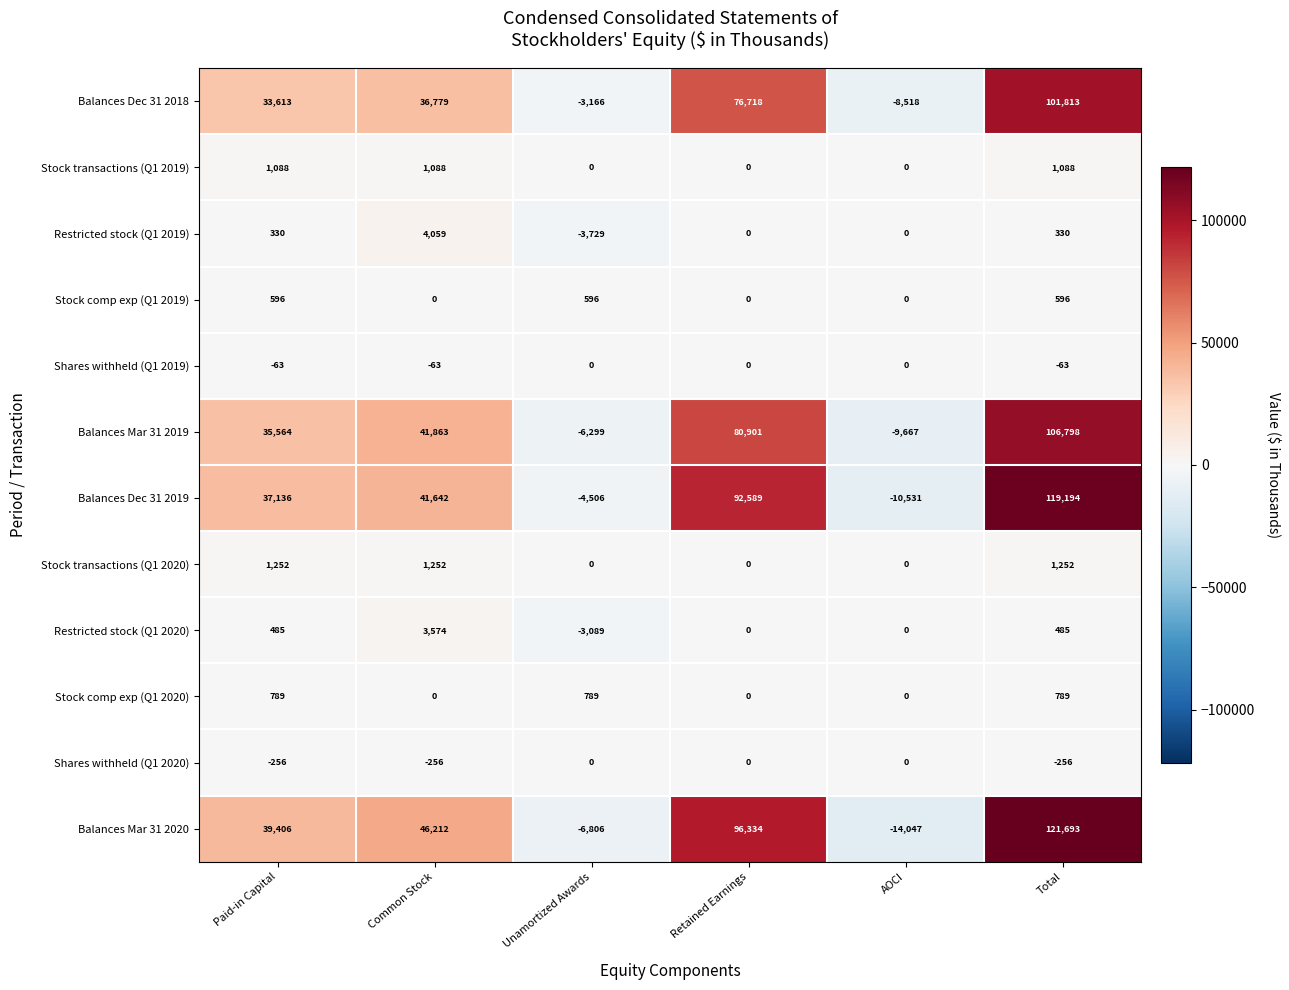

What is the average value of the Stock transactions (Q1 2020) series?

626